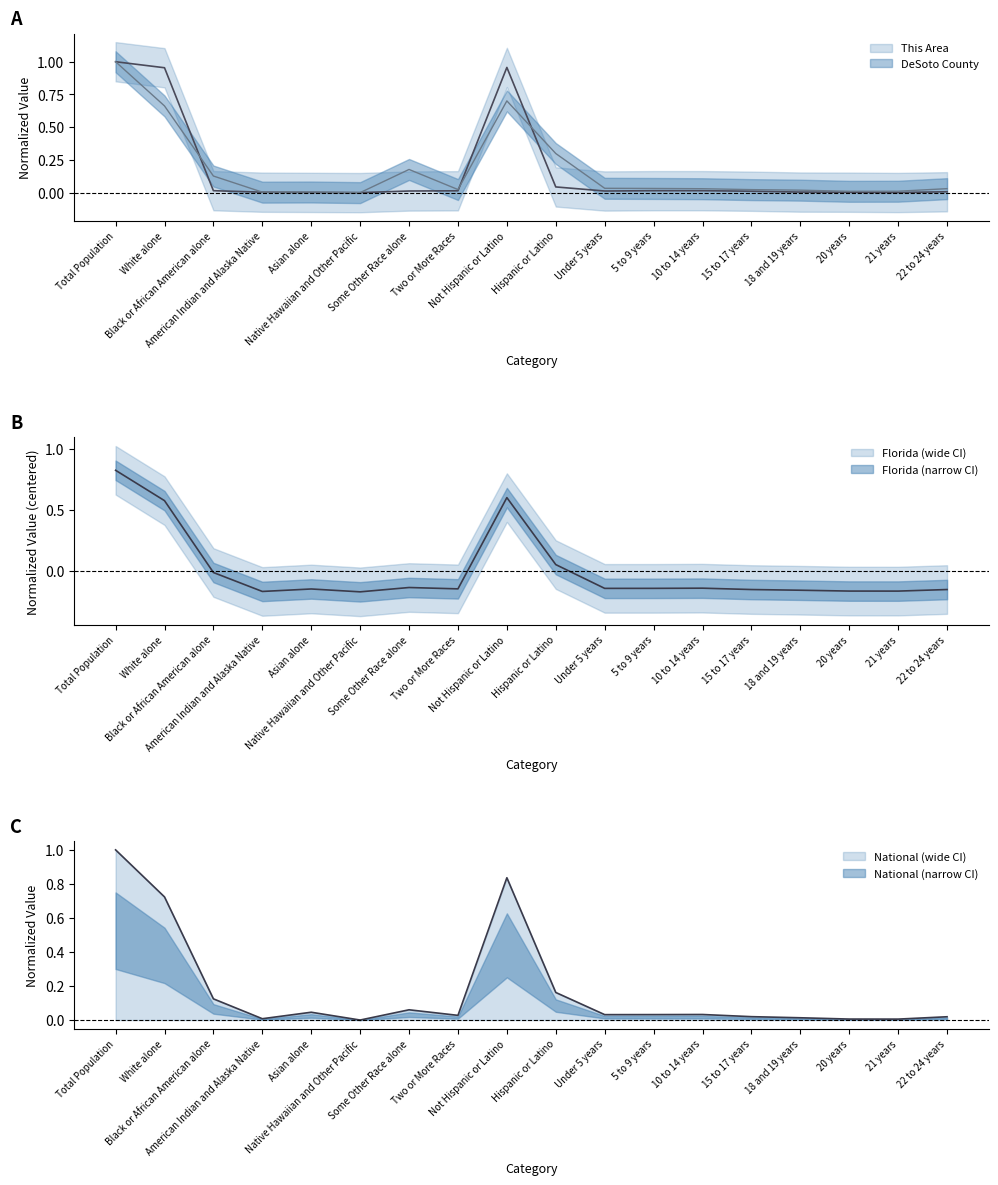

At which category does DeSoto County reach its first local peak?

Asian alone